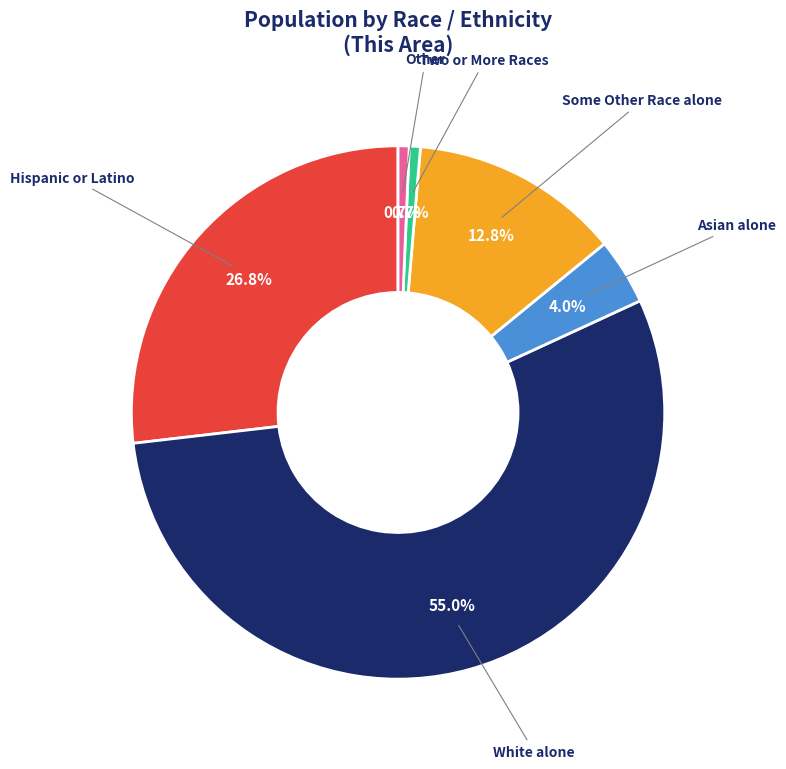

Is there a majority slice in this chart?

Yes